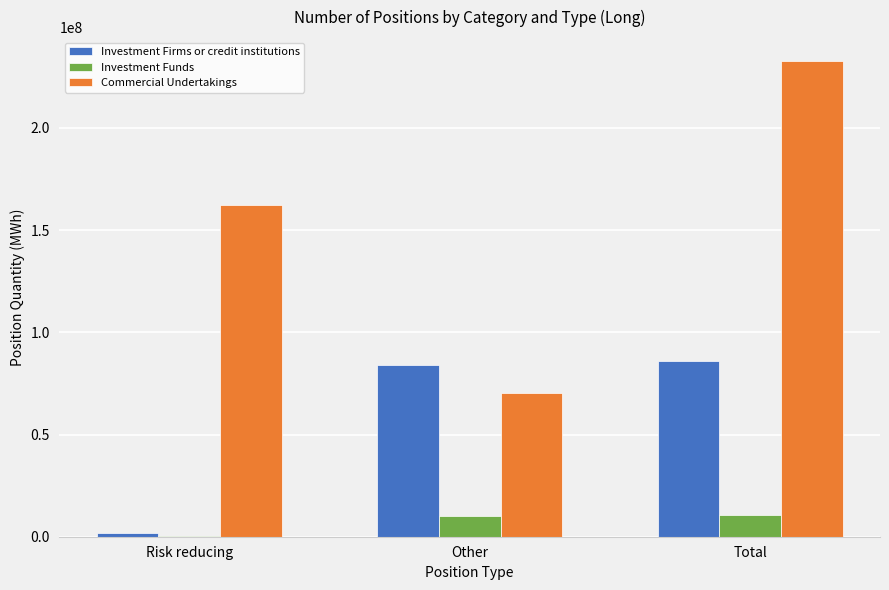

True or false: Investment Funds has a value of 10358894 at Other.

True